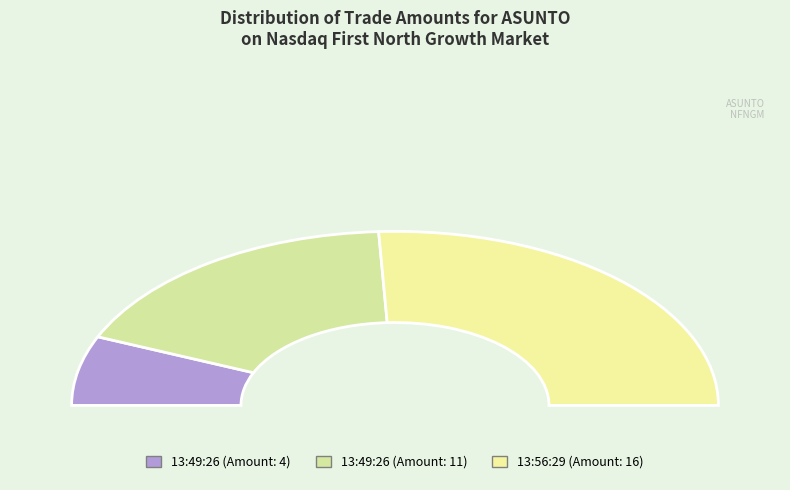

Count the number of slices in the pie.

3